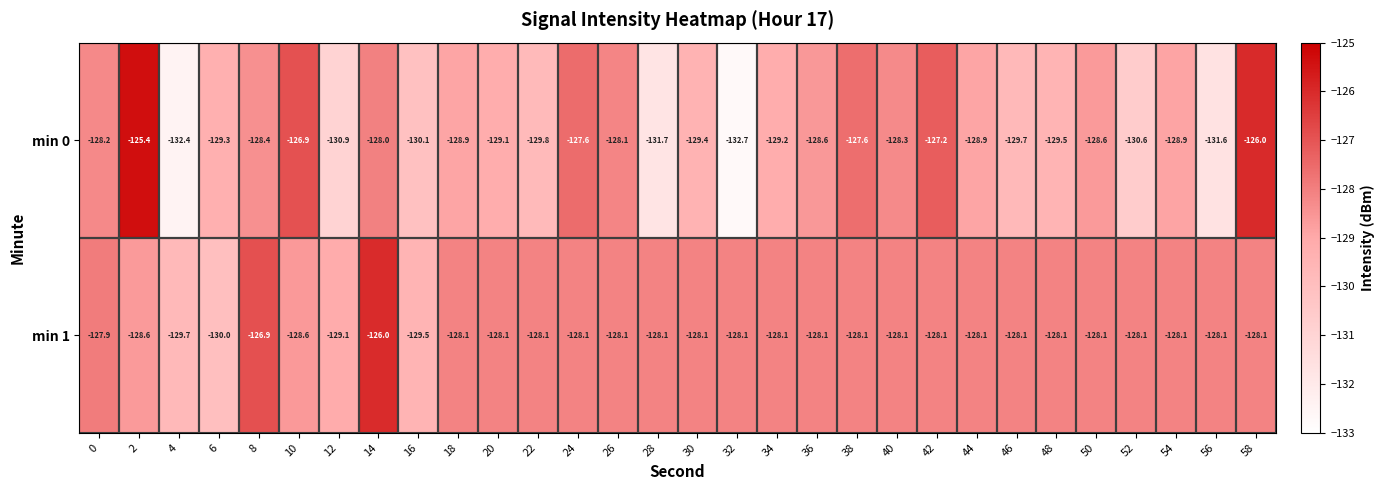

Which series has the largest total across all categories?

min 1